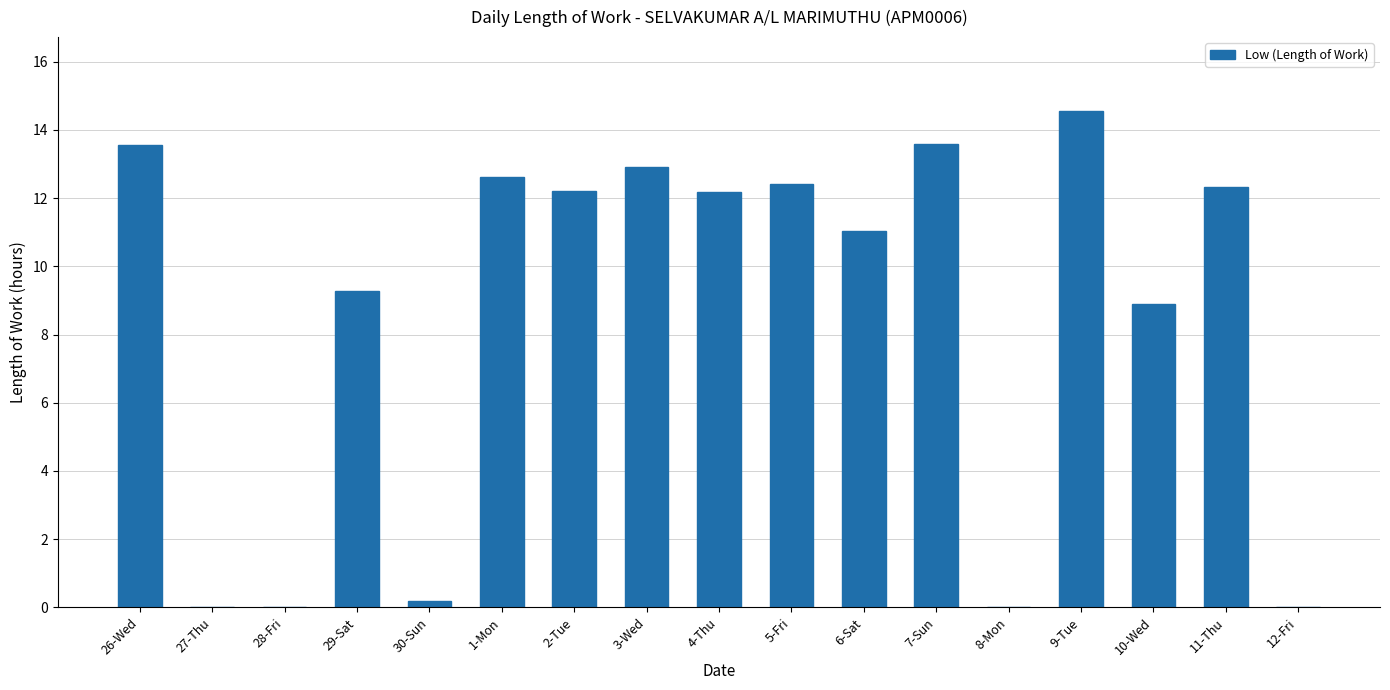

What is the change in value from 4-Thu to 12-Fri?

-12.2